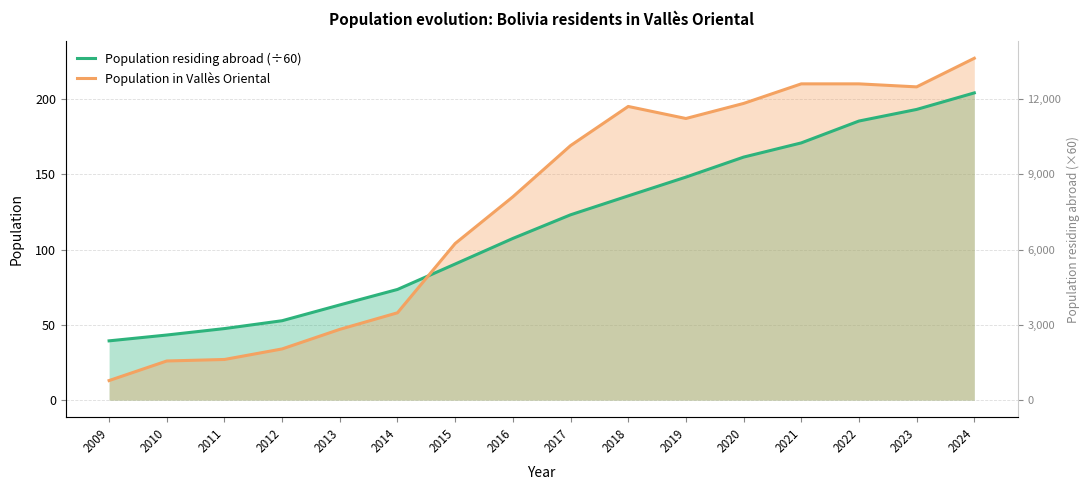

At which category is the sum across all series the highest?

2024